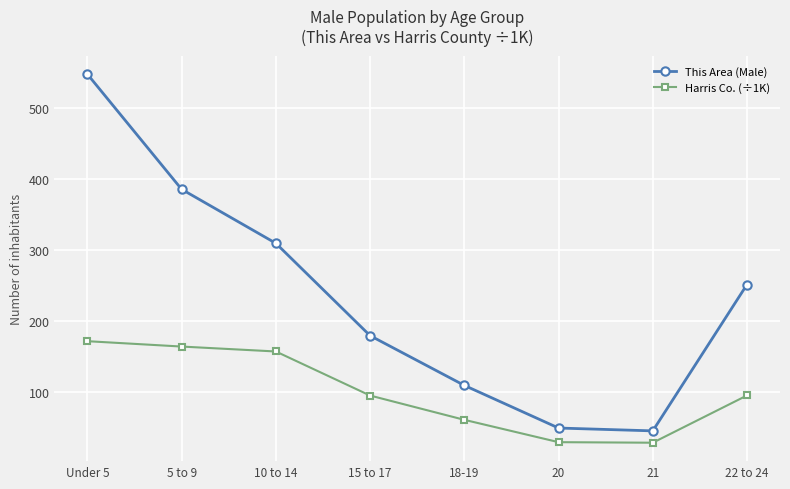

What is the difference between the This Area (Male) values at 18-19 and 21?

64.0